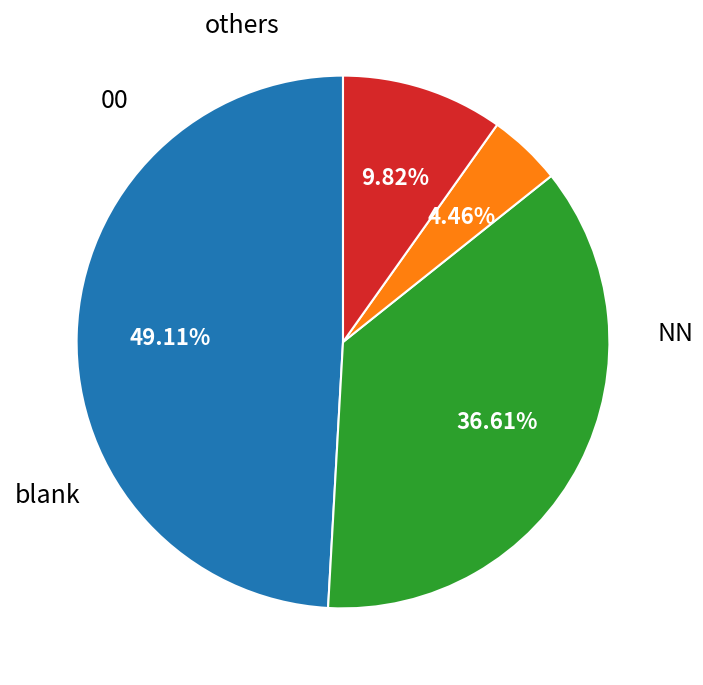

To the nearest percent, what is the average slice percentage?

25%